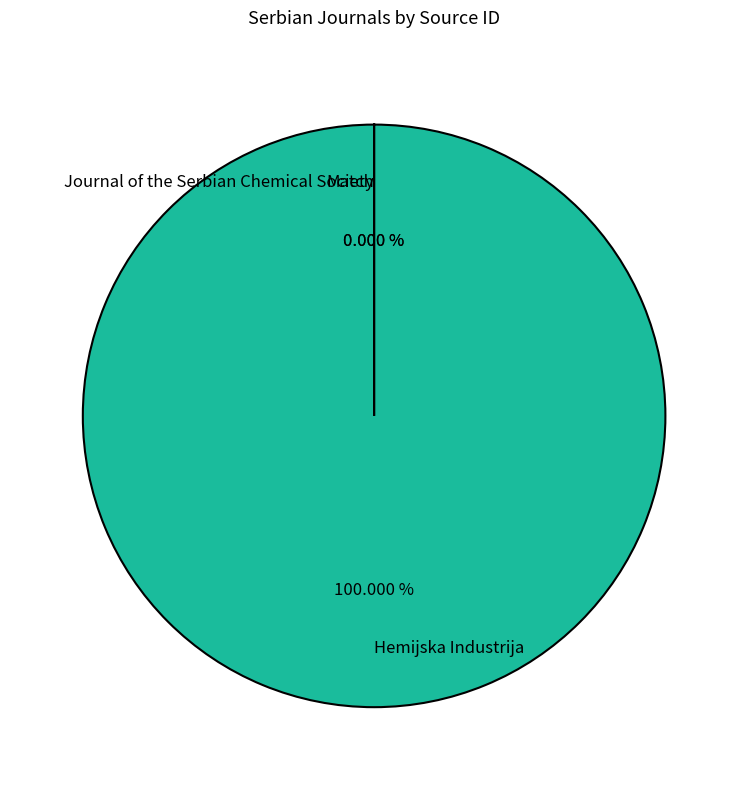

Is there a majority slice in this chart?

Yes